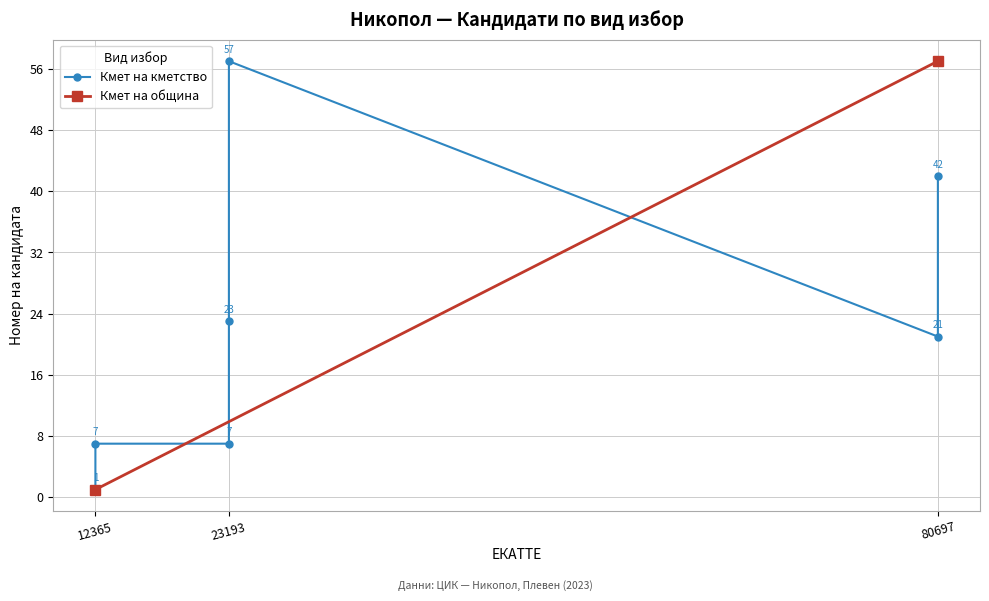

What is the label of the 6th point from the right?

23193